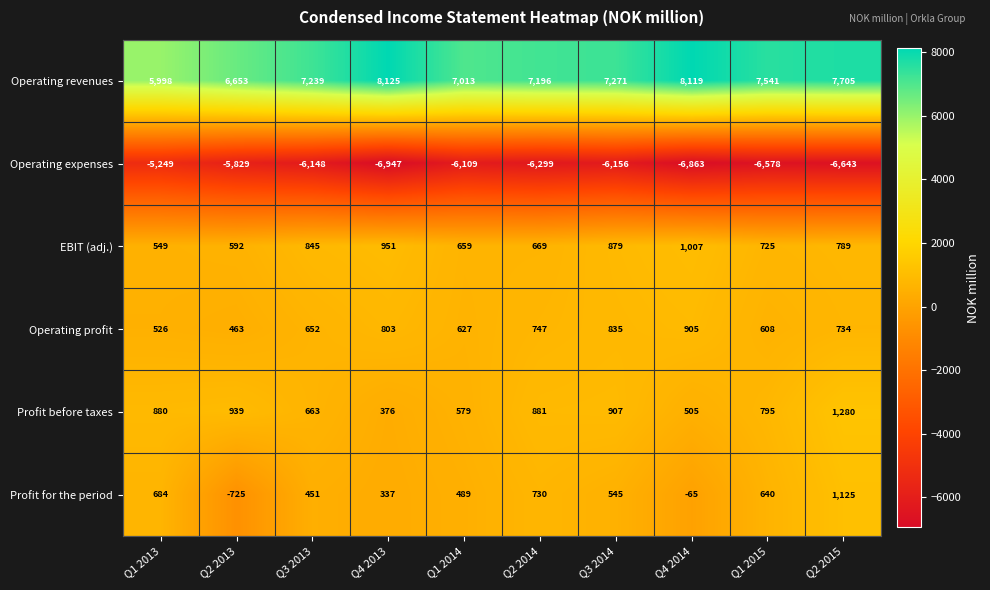

What is the sum of all Profit for the period values?

4211